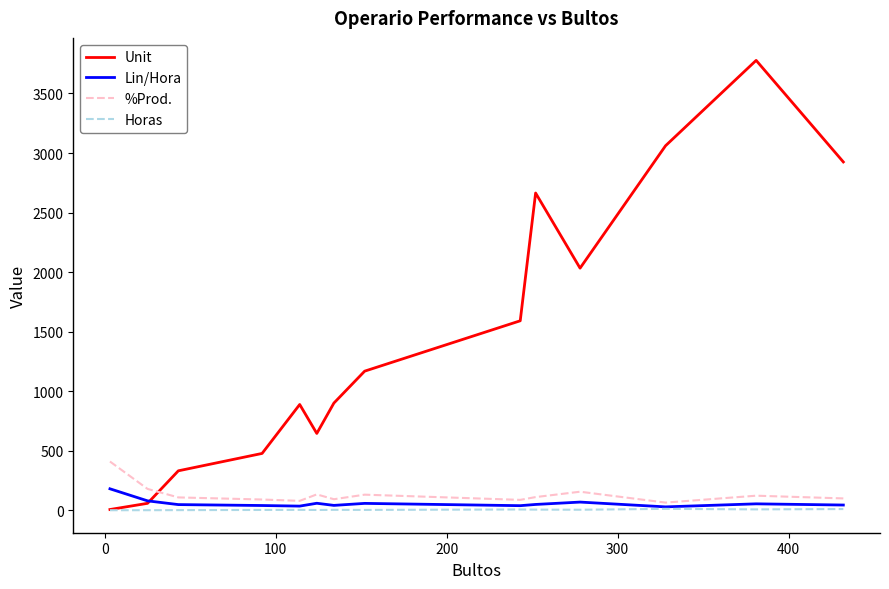

True or false: Lin/Hora and %Prod. cross at least once.

False